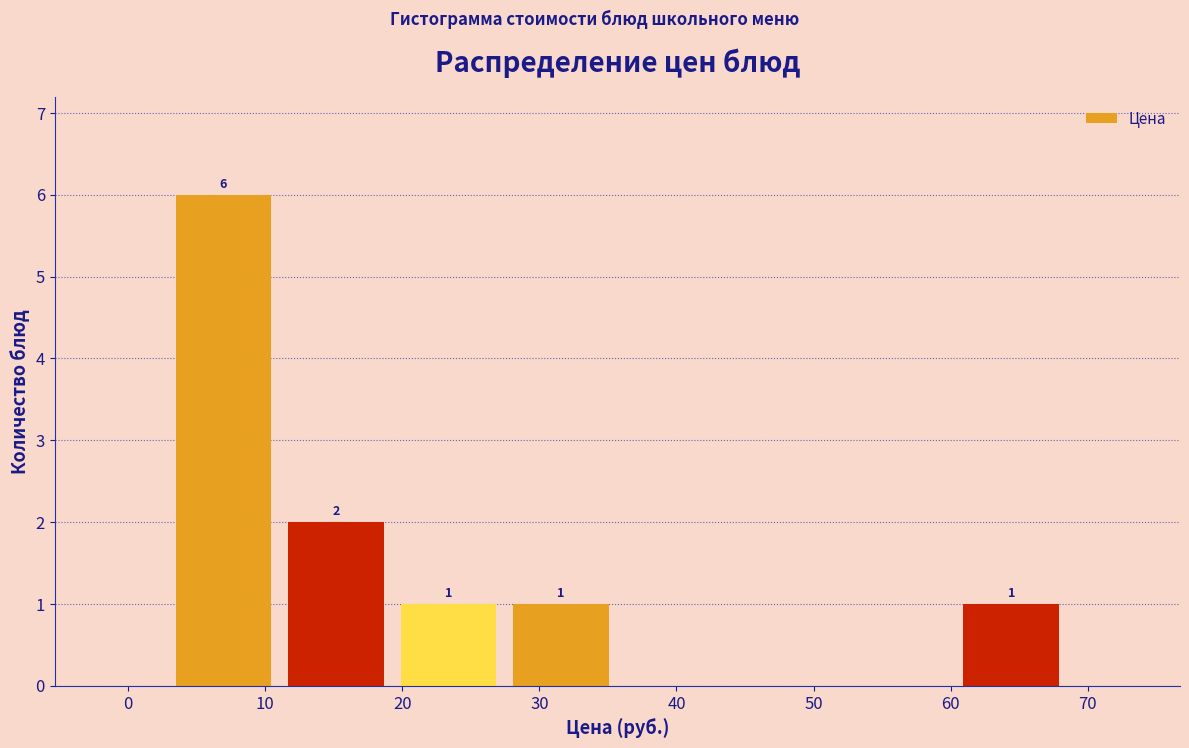

Which range on the x-axis has the tallest bar?

3 to 11